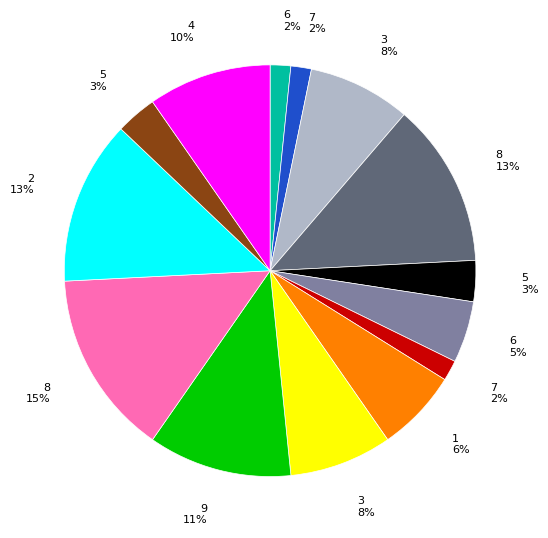

Is there a majority slice in this chart?

No